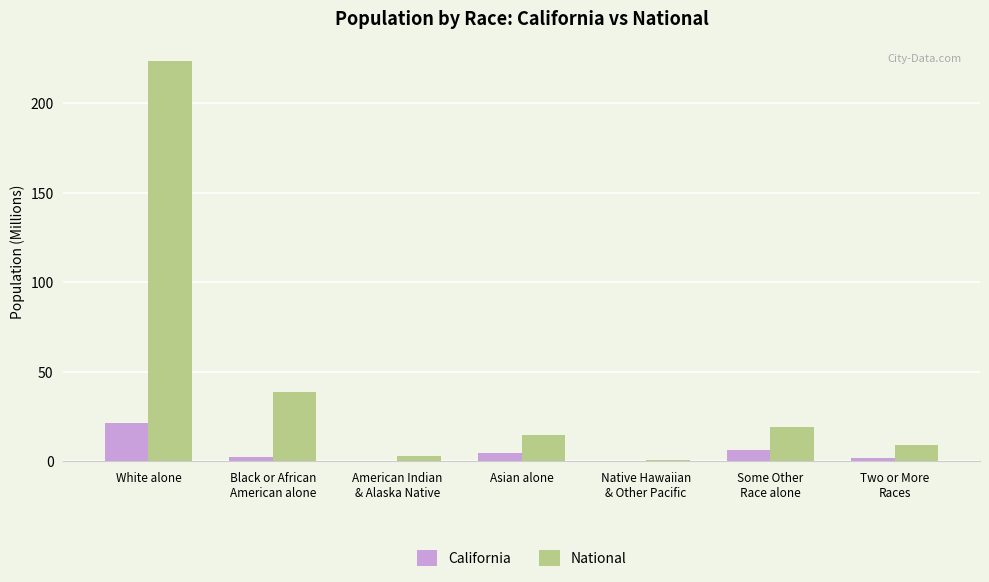

At which label does National reach its peak?

White alone